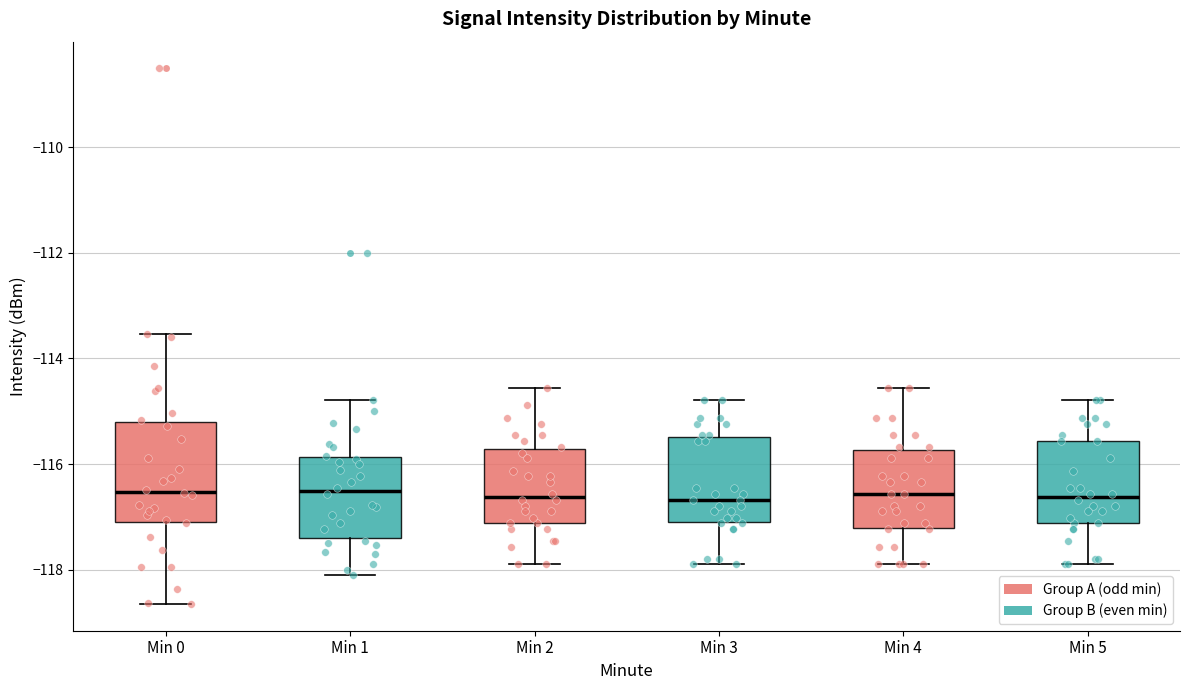

Reading left to right, read every box against the y-axis: the position of its median line, the range the box covers, and the ends of its whiskers. The values are not printed on the chart, so give them approximately, as read against the axis.

Min 0: median -116.6, box -117.0 to -115.2, whiskers -118.6 to -113.6
Min 1: median -116.6, box -117.4 to -115.8, whiskers -118.0 to -114.8
Min 2: median -116.6, box -117.2 to -115.8, whiskers -117.8 to -114.6
Min 3: median -116.6, box -117.0 to -115.4, whiskers -117.8 to -114.8
Min 4: median -116.6, box -117.2 to -115.8, whiskers -117.8 to -114.6
Min 5: median -116.6, box -117.2 to -115.6, whiskers -117.8 to -114.8